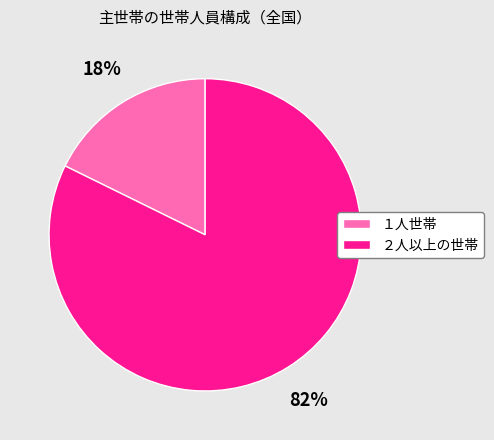

Between １人世帯 and ２人以上の世帯, which is larger?

２人以上の世帯